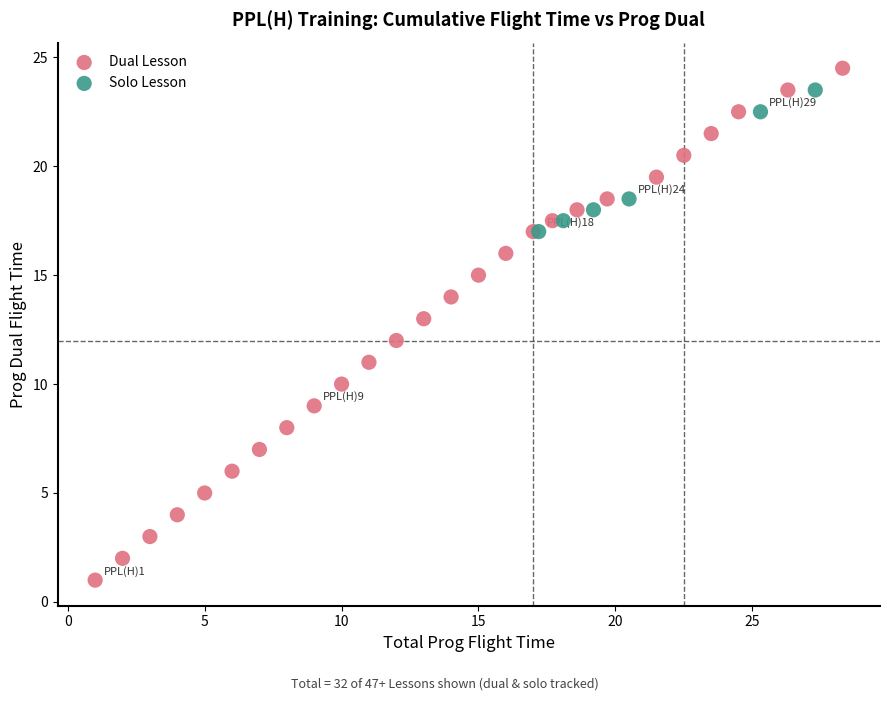

Which series contains the lowest Y value?

Dual Lesson